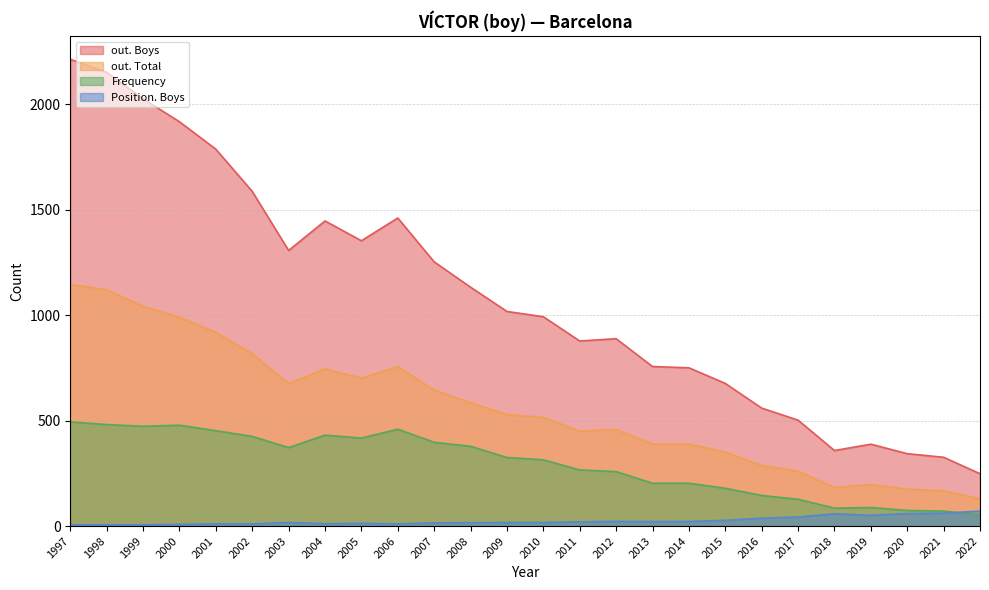

Which label corresponds to the largest value in the chart?

1997